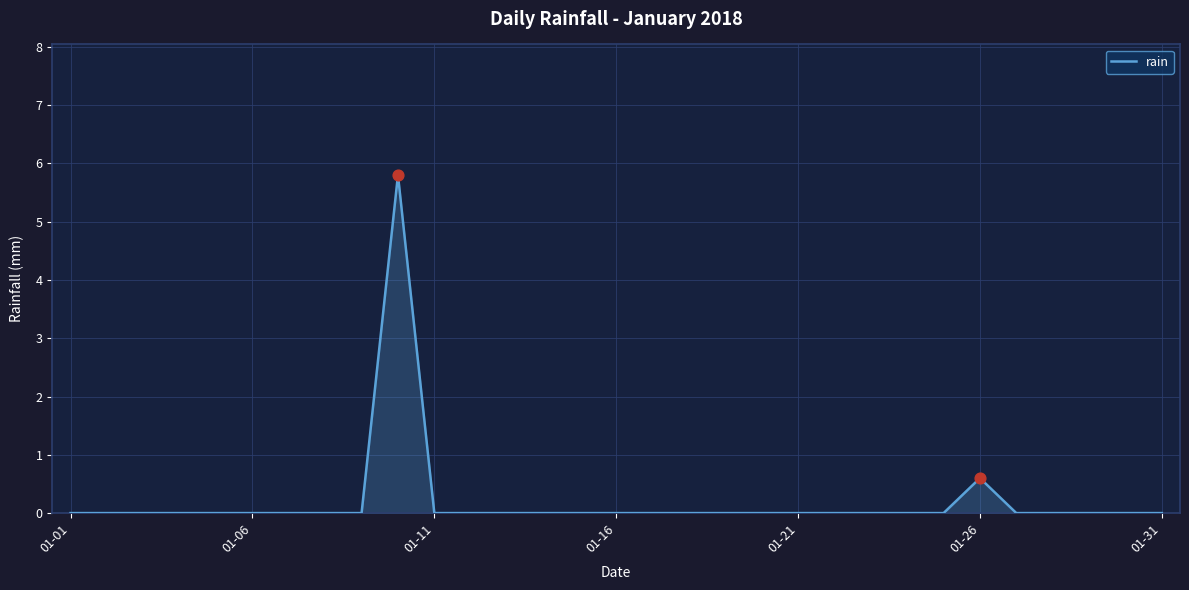

What is the maximum value shown in the chart?

5.8